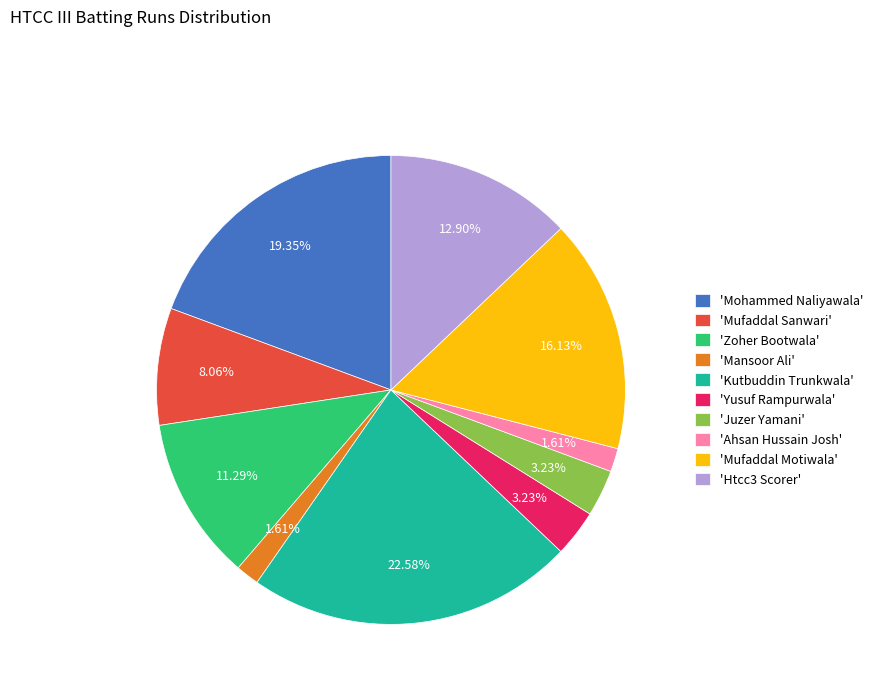

Do 'Mufaddal Sanwari' and 'Zoher Bootwala' together represent more than half of the pie?

No